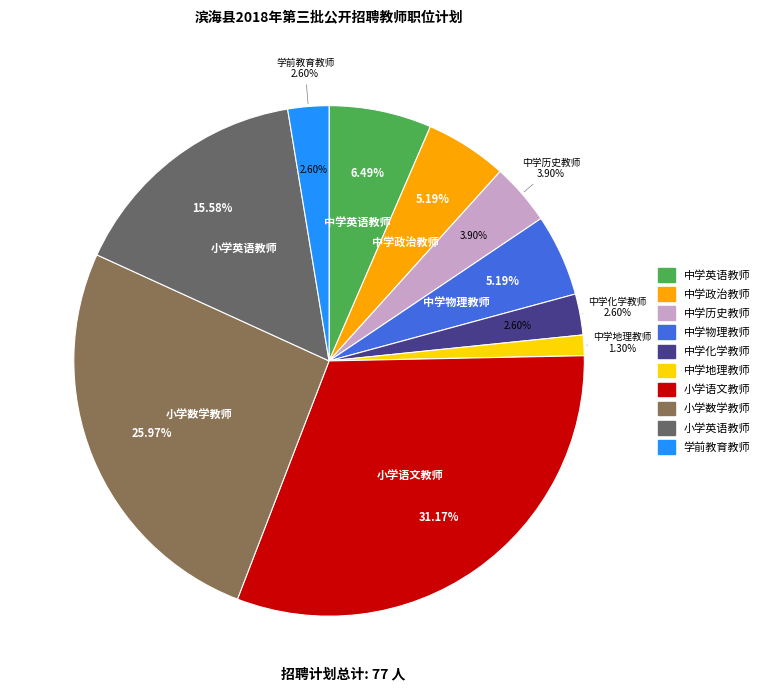

To the nearest percent, what is the combined percentage of 学前教育教师 and 中学化学教师?

5%